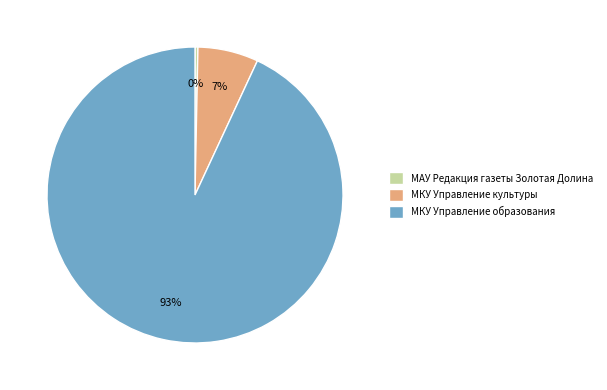

To the nearest percent, what portion does МКУ Управление культуры represent?

7%